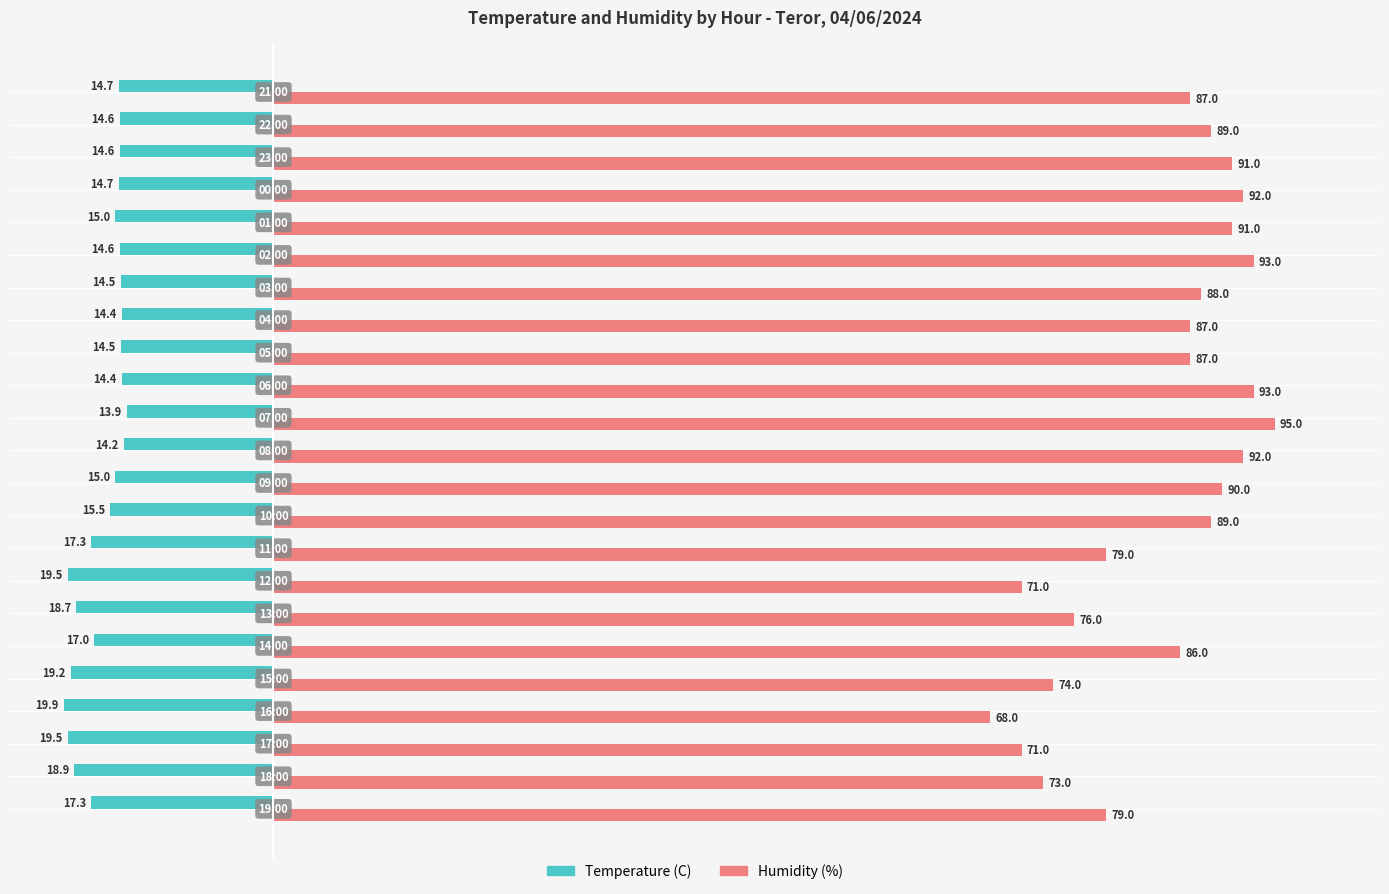

Rank the series by their average value, from highest to lowest.

Humidity (%), Temperature (C)